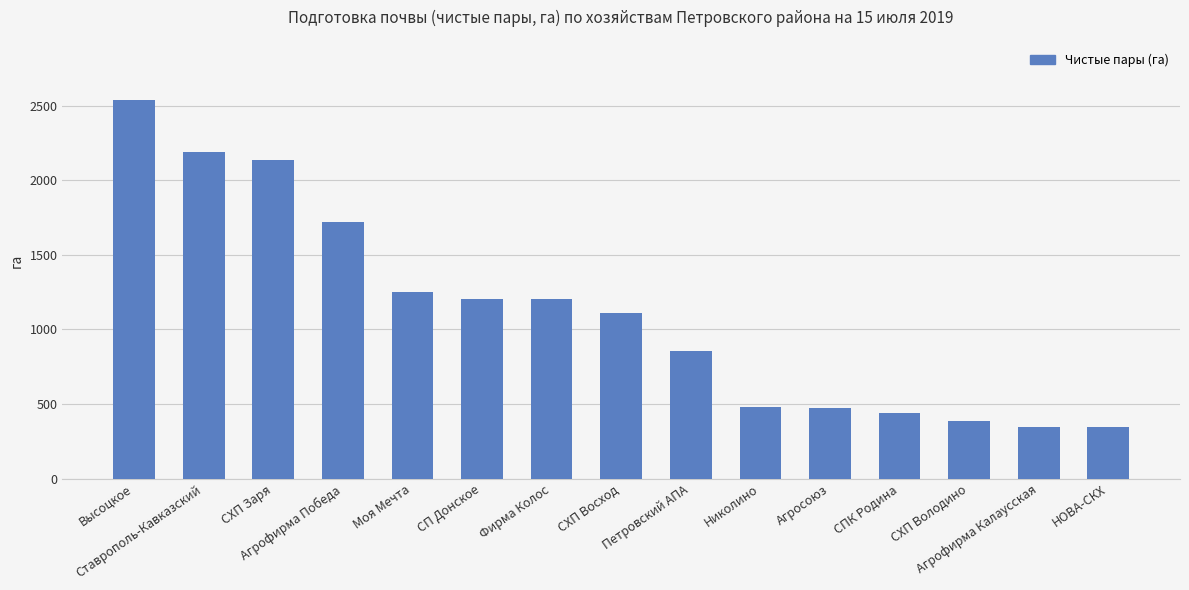

How many series are shown in this chart?

1